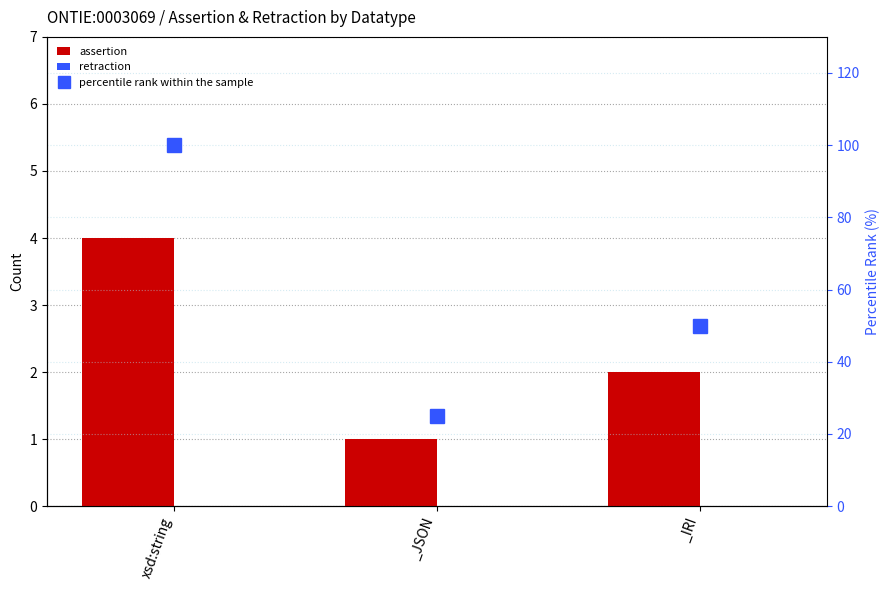

Which category has the lowest value across all series?

xsd:string